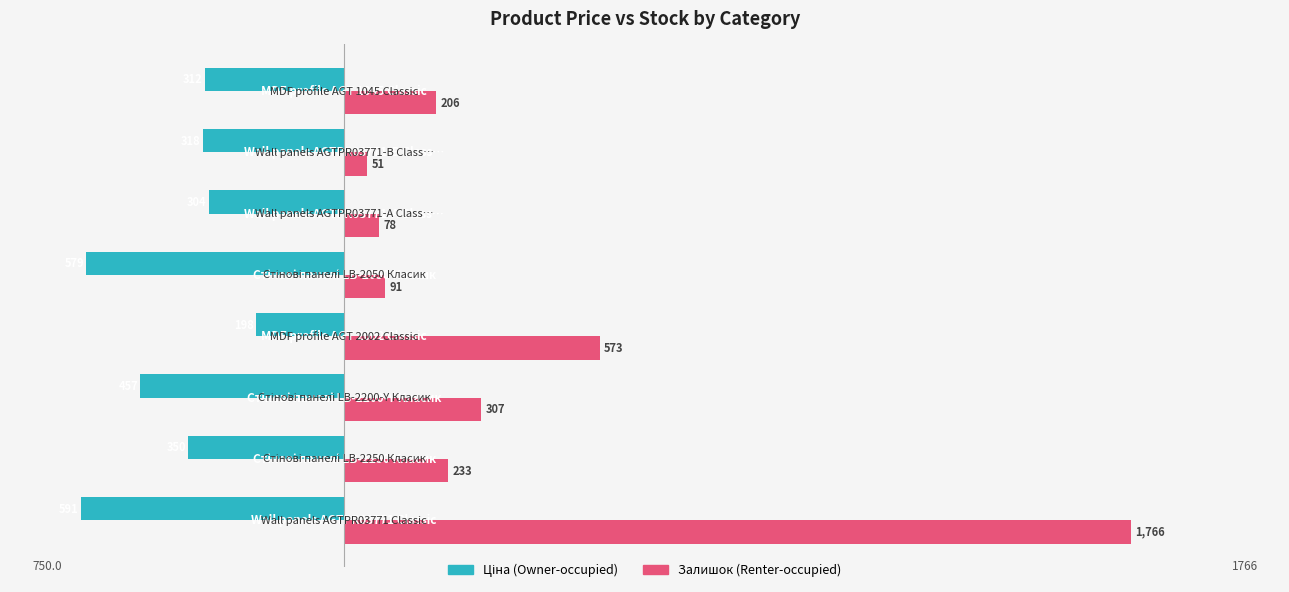

What is the maximum value shown in the chart?

1766.0